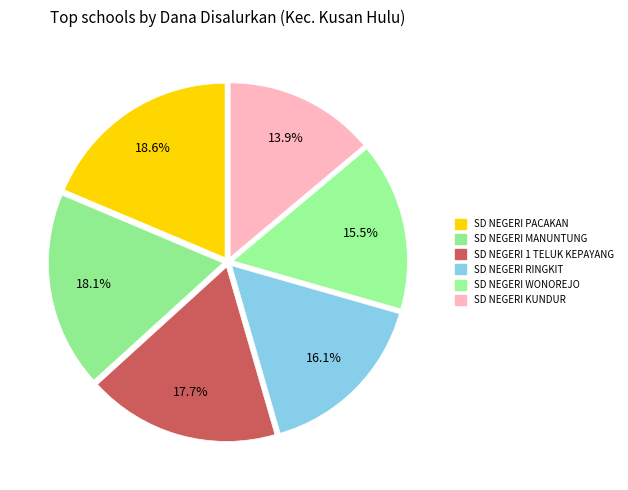

How many segments does this pie chart have?

6